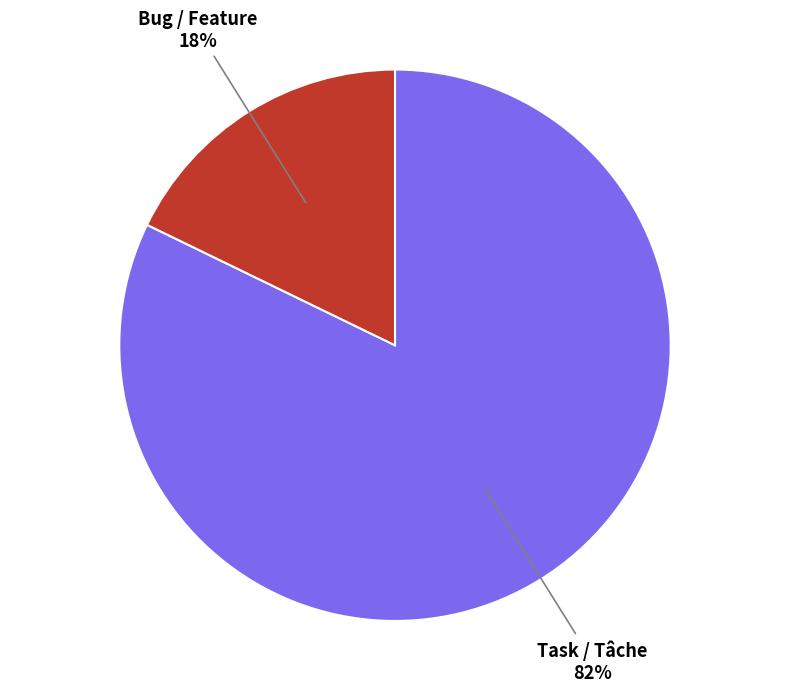

The Bug / Feature slice represents 18% of the pie. True or false?

True